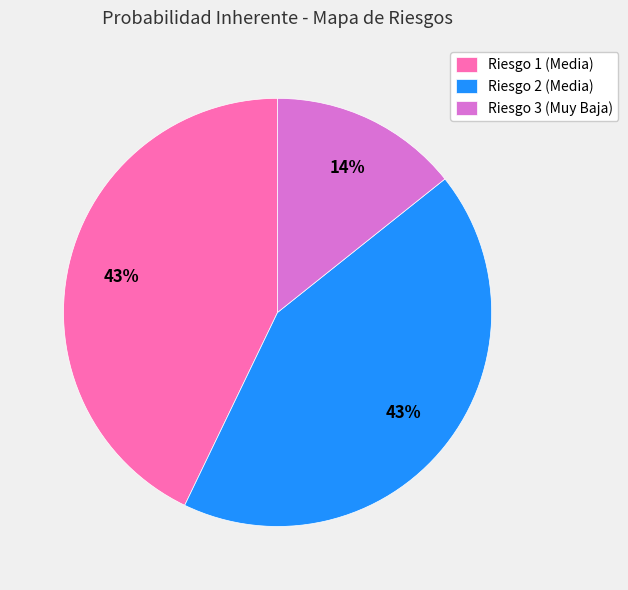

Do Riesgo 2 (Media) and Riesgo 1 (Media) together represent more than half of the pie?

Yes